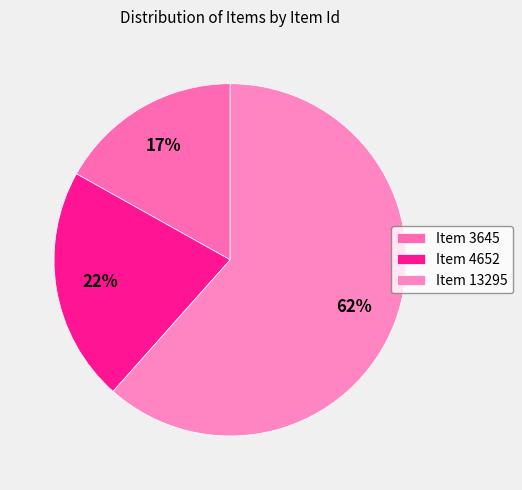

Count the number of slices in the pie.

3